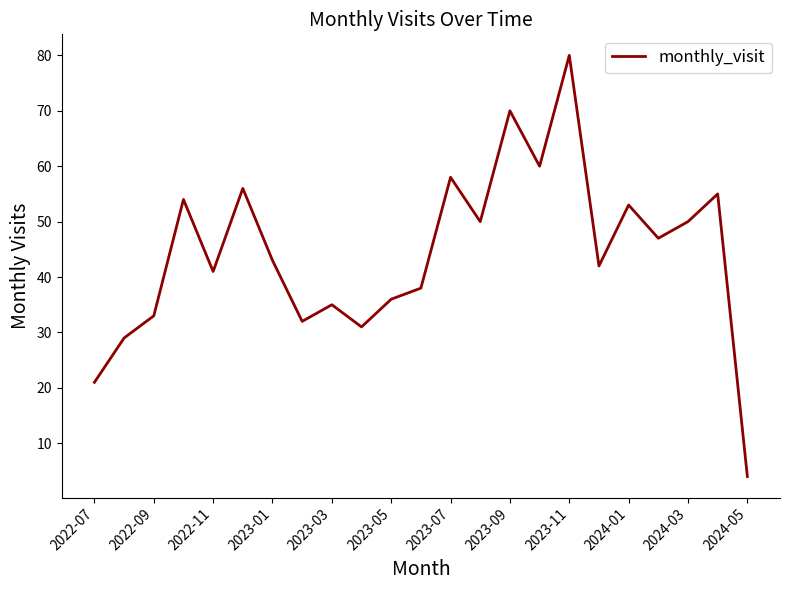

Does the chart have visible grid lines?

No